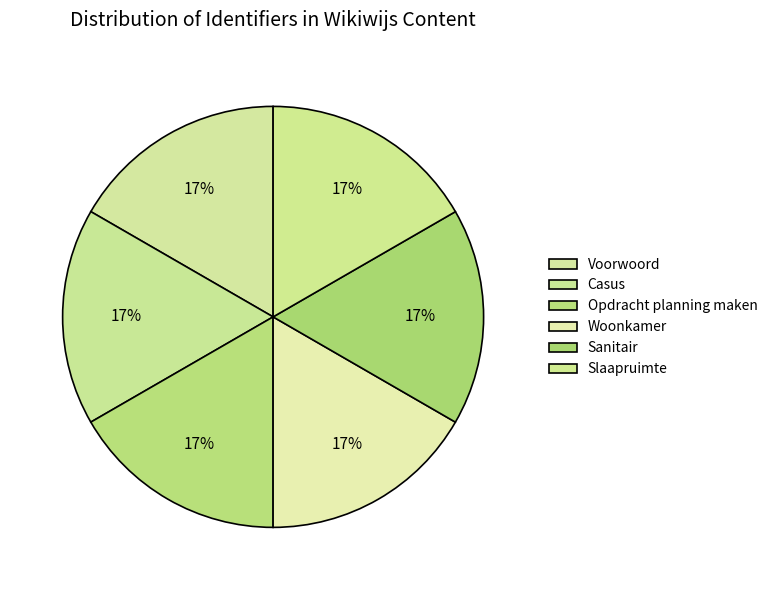

Is there any slice that represents more than half of the pie?

No